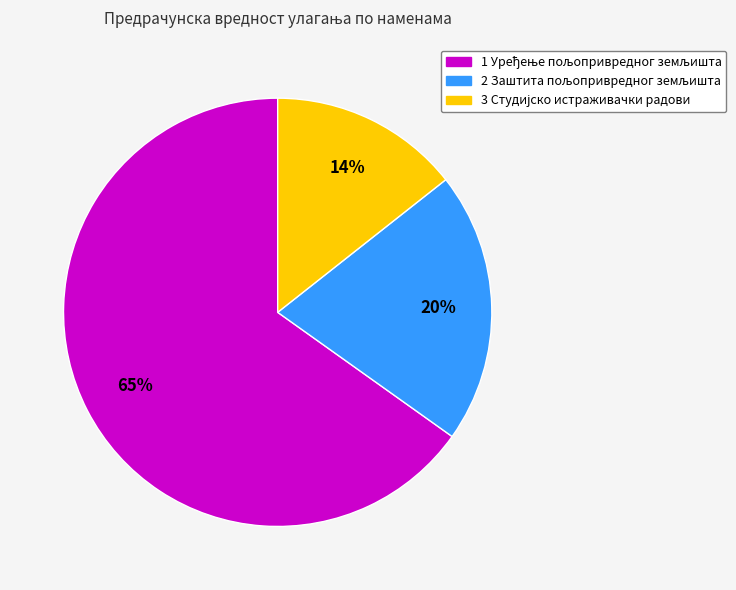

Does any single category account for the majority?

Yes